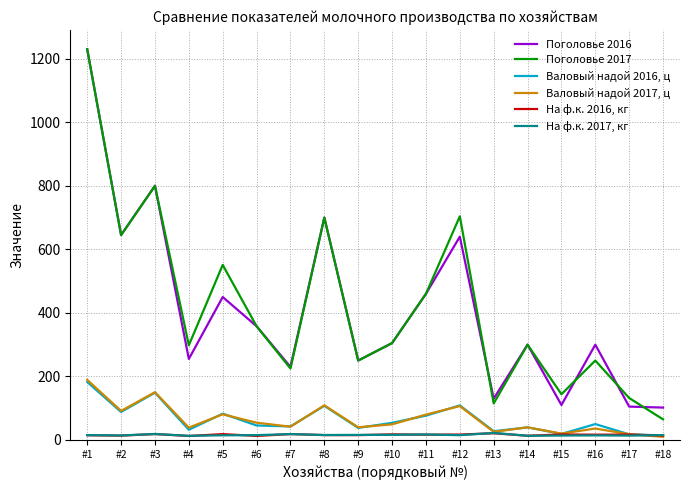

True or false: На ф.к. 2017, кг and Поголовье 2016 intersect in this chart.

False